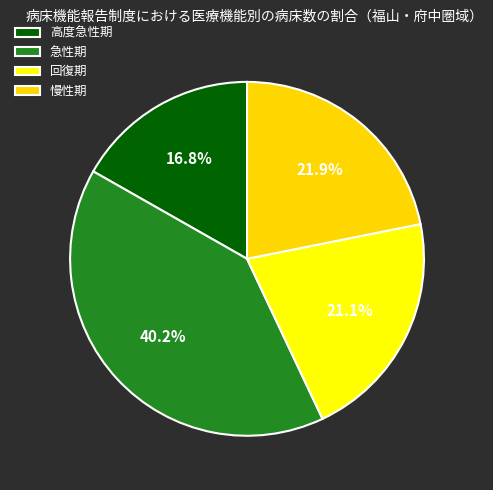

What percentage is NOT represented by 高度急性期?

83.2%